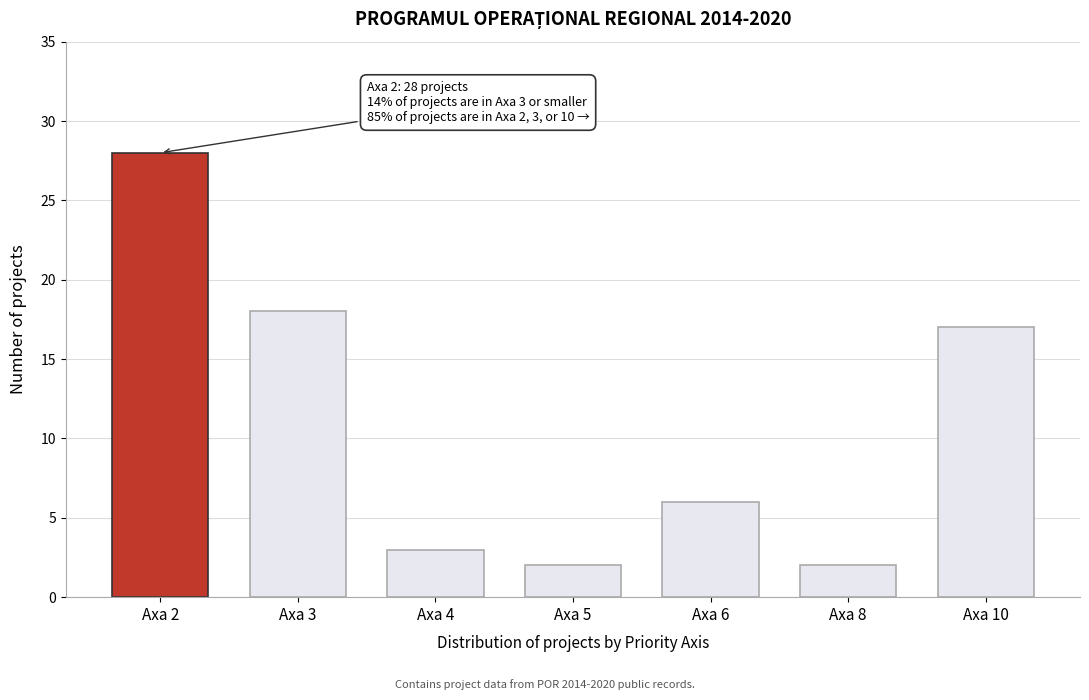

Reading right to left, extract all data points from this chart.

17	2	6	2	3	18	28